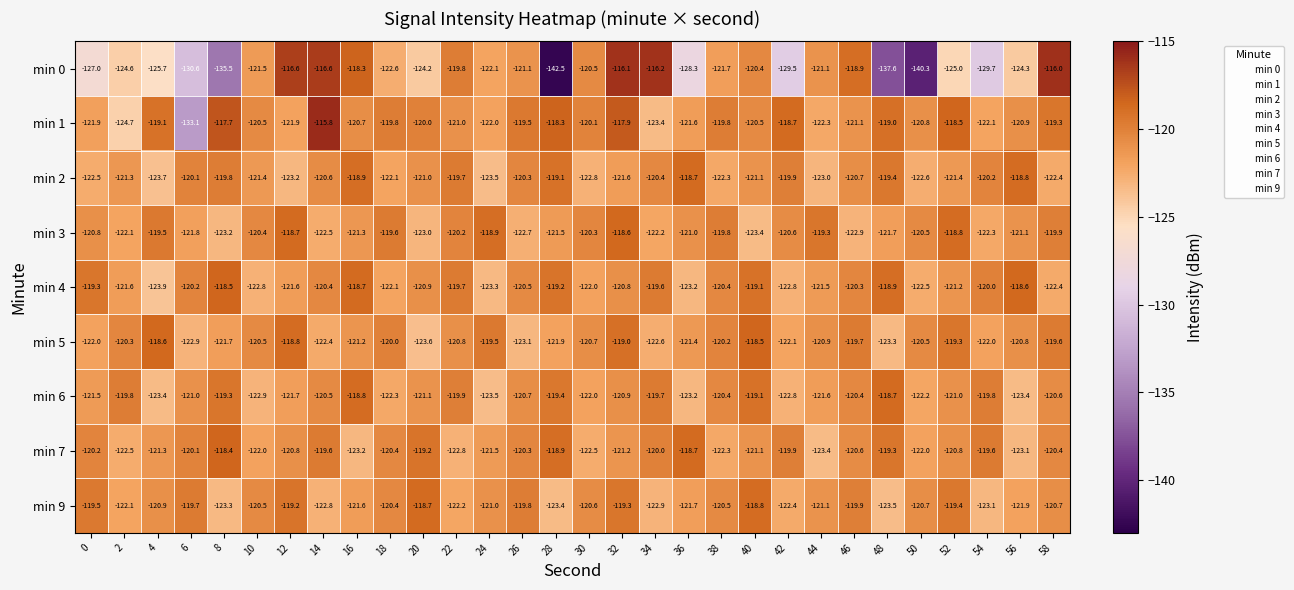

At which category is the sum across all series the highest?

32